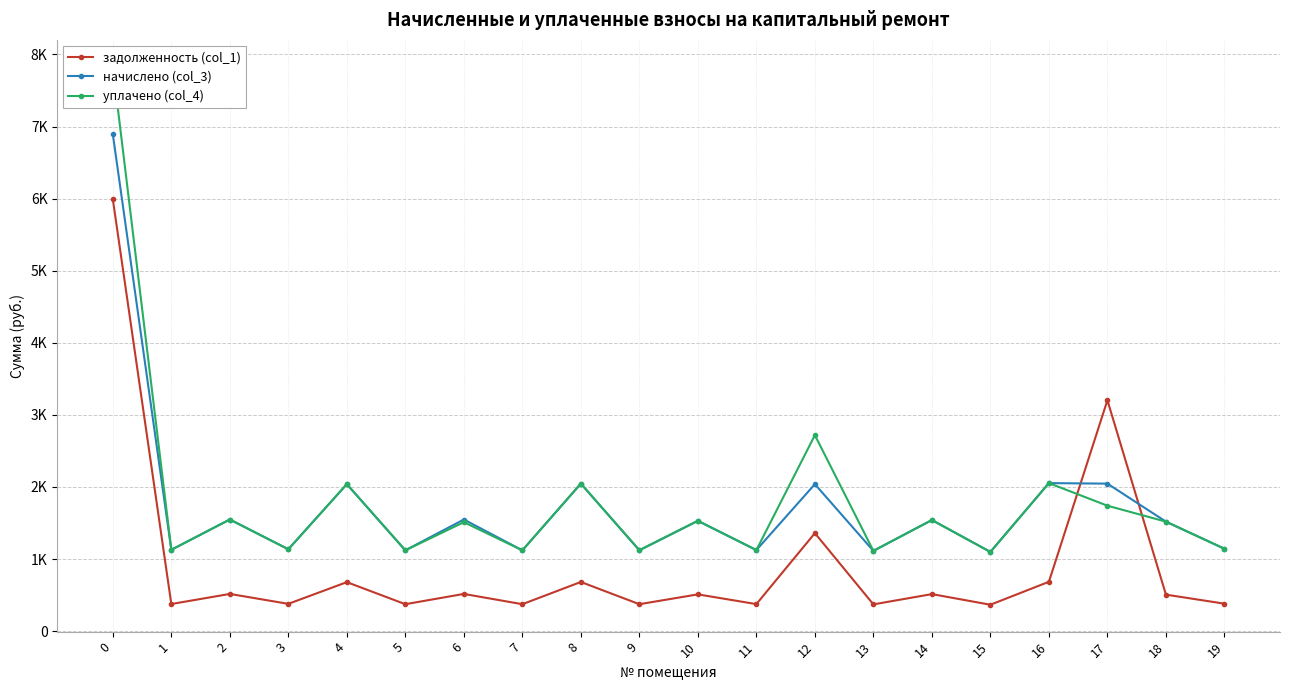

List the labels in order of задолженность (col_1) value, largest first.

0, 17, 12, 16, 8, 4, 2, 6, 14, 10, 18, 19, 3, 1, 11, 5, 7, 9, 13, 15